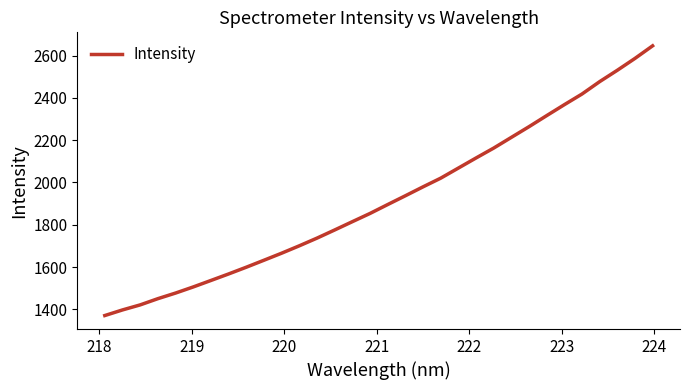

What is the difference between the maximum and minimum values?

1276.2